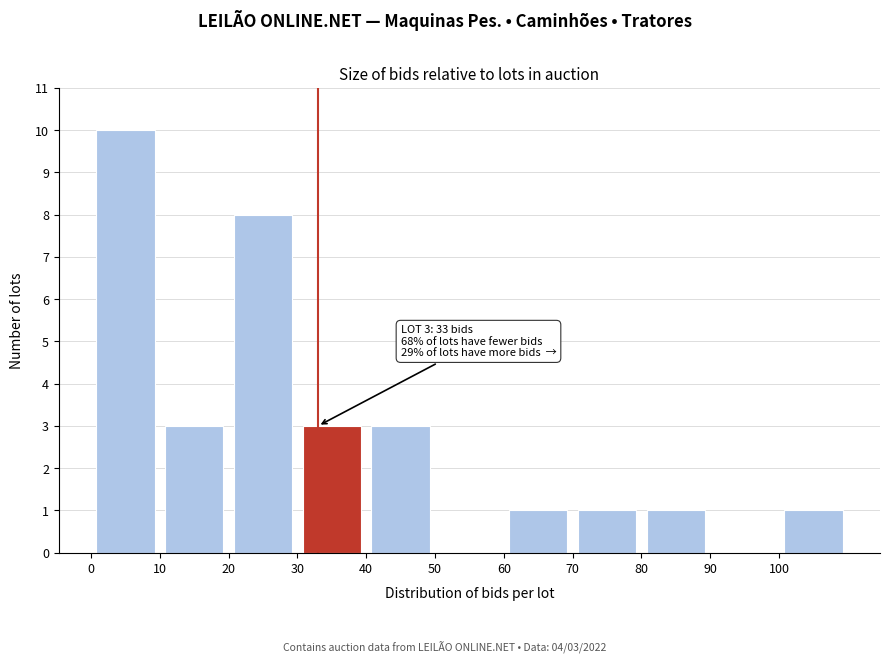

Over which range of the x-axis is the bar tallest?

0 to 10